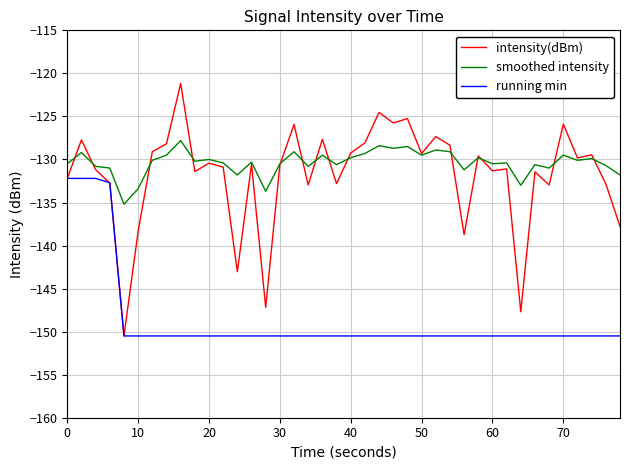

True or false: smoothed intensity and running min intersect in this chart.

False